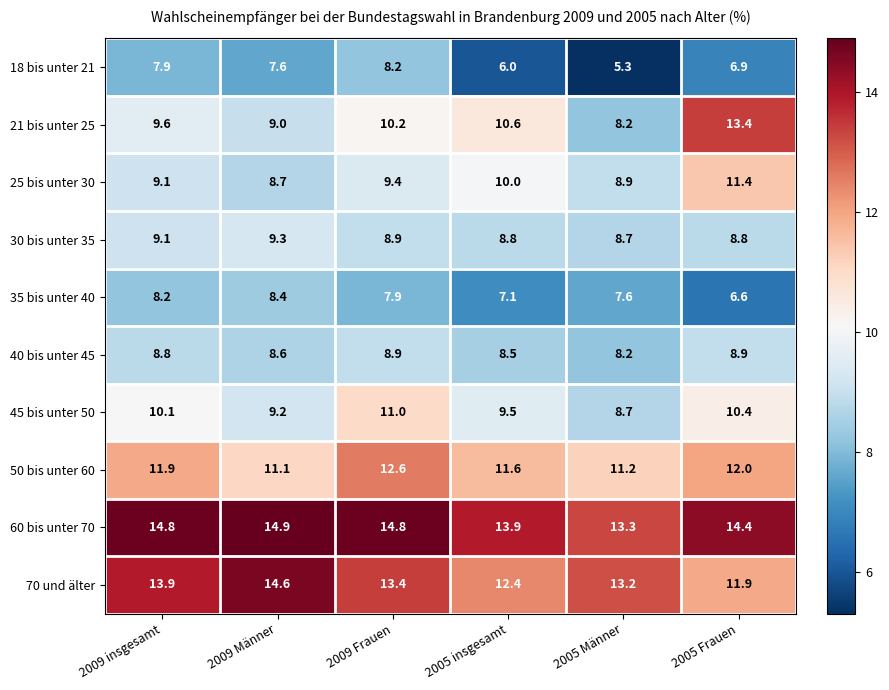

What is the sum of all 40 bis unter 45 values?

51.9